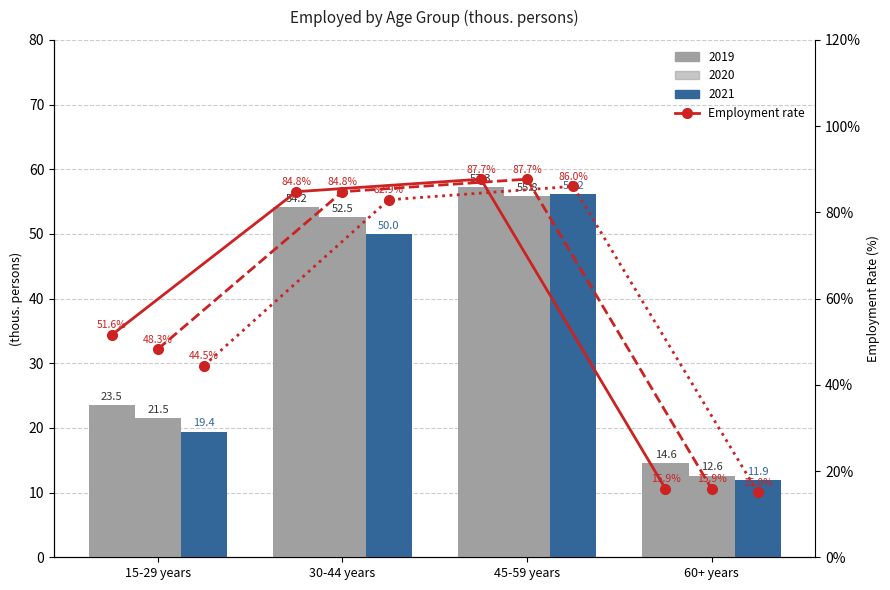

What position from the left is 30-44 years?

2